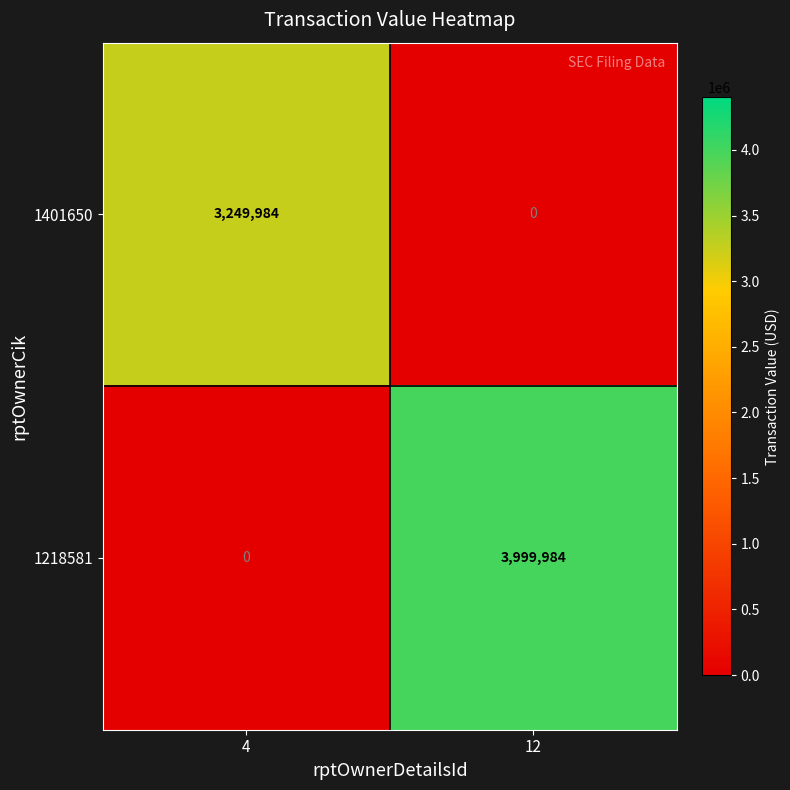

The 1218581 series shows 0 at 4. True or false?

True